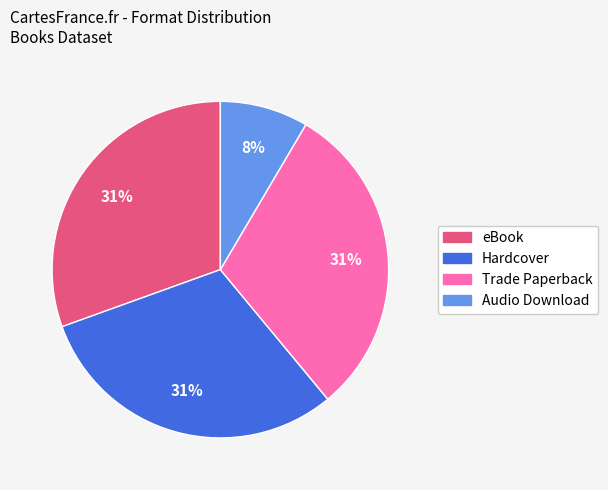

To the nearest percent, what percentage of the pie is Trade Paperback?

31%